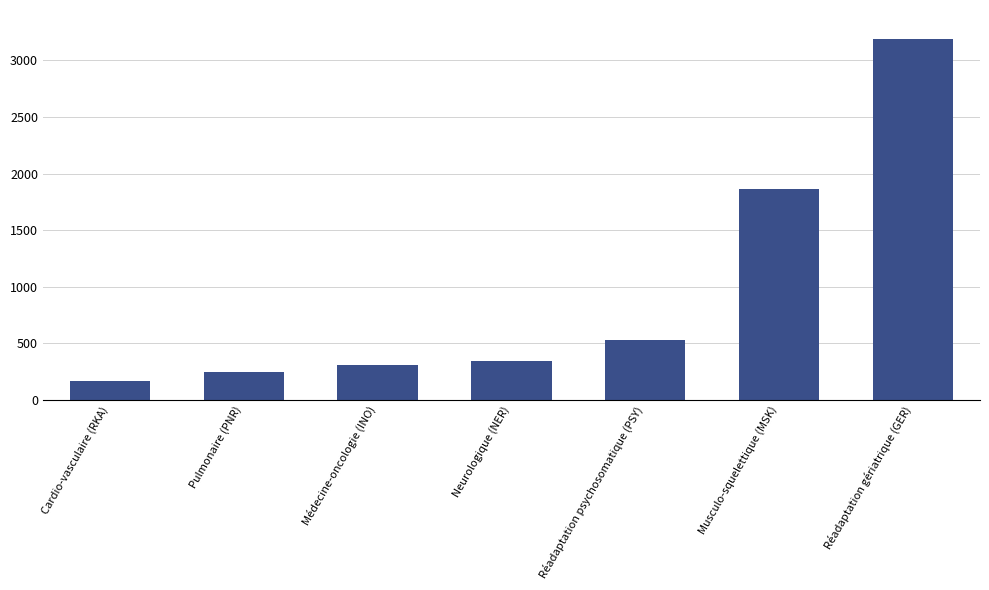

Rank the categories by value from lowest to highest.

Cardio-vasculaire (RKA), Pulmonaire (PNR), Médecine-oncologie (INO), Neurologique (NER), Réadaptation psychosomatique (PSY), Musculo-squelettique (MSK), Réadaptation gériatrique (GER)